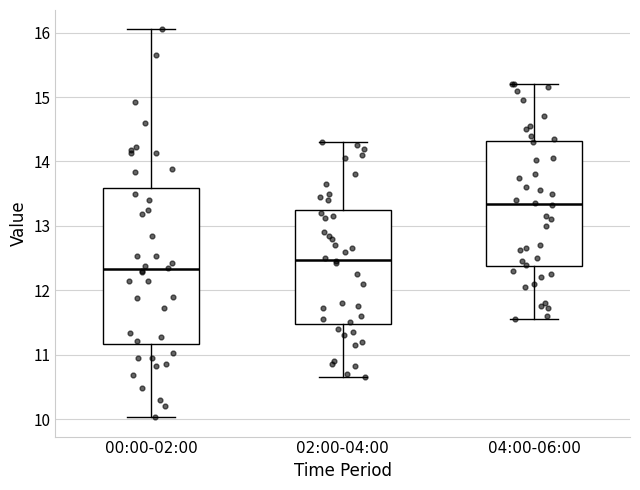

Reading left to right, read every box against the y-axis: the position of its median line, the range the box covers, and the ends of its whiskers. The values are not printed on the chart, so give them approximately, as read against the axis.

00:00-02:00: median 12.3, box 11.2 to 13.6, whiskers 10.0 to 16.1
02:00-04:00: median 12.5, box 11.5 to 13.3, whiskers 10.7 to 14.3
04:00-06:00: median 13.3, box 12.4 to 14.3, whiskers 11.6 to 15.2